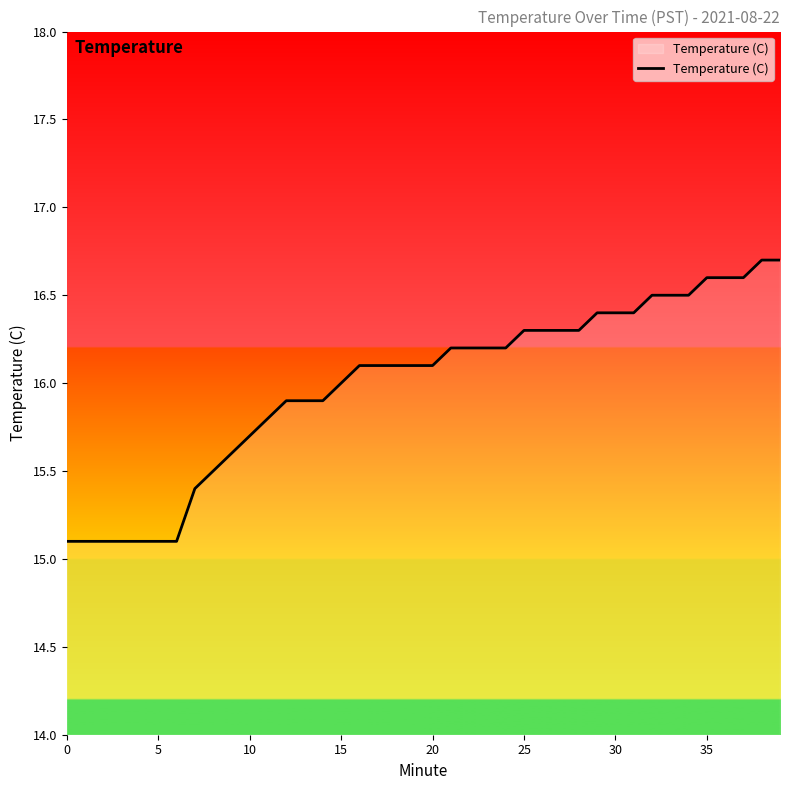

What is the minimum value shown in the chart?

15.1